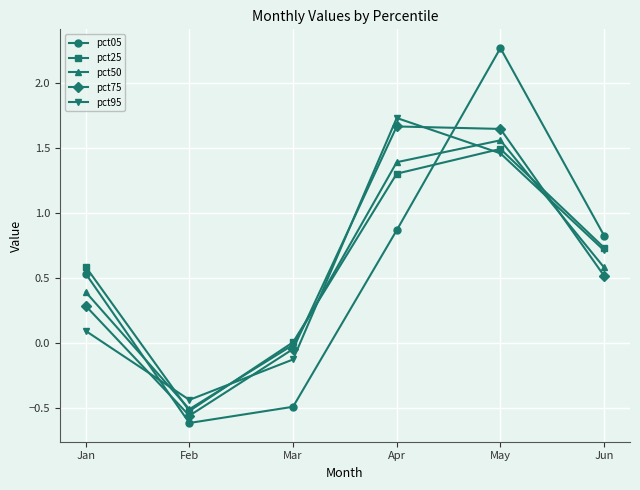

Between which two adjacent categories do pct95 and pct05 first intersect?

Jan and Feb